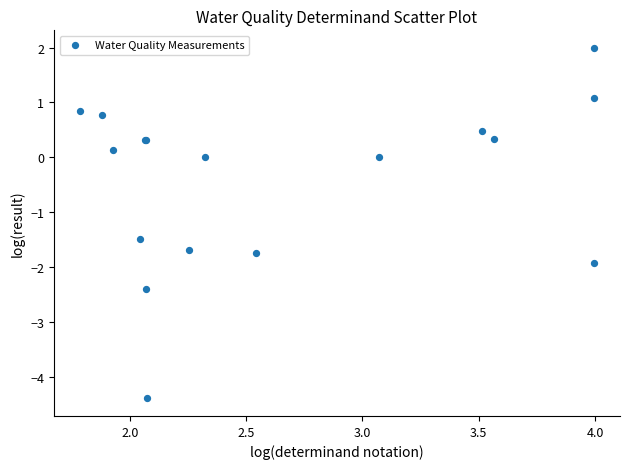

What Y value in the scatter plot is closest to -1?

-1.5